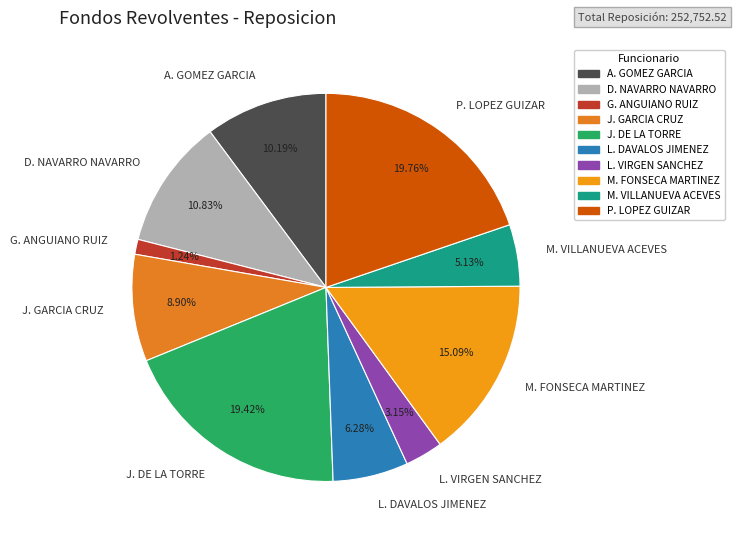

Combined, do A. GOMEZ GARCIA and M. FONSECA MARTINEZ account for over 50%?

No